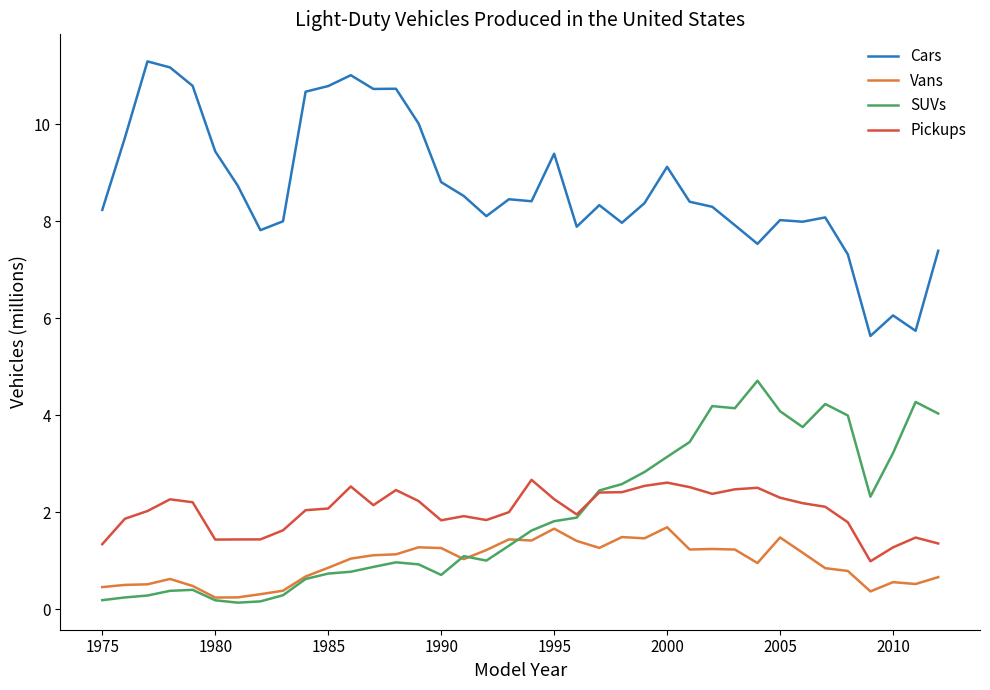

Which series has the widest spread of values?

Cars